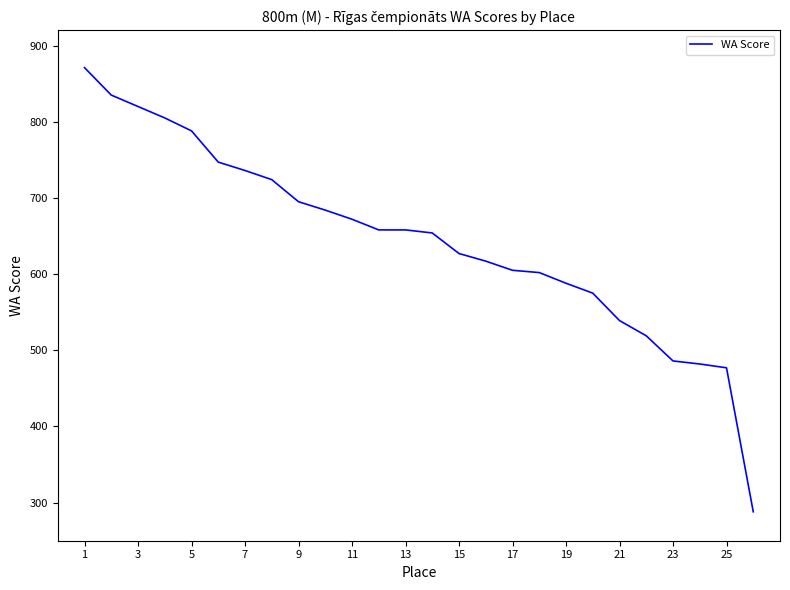

What is the greatest value displayed?

871